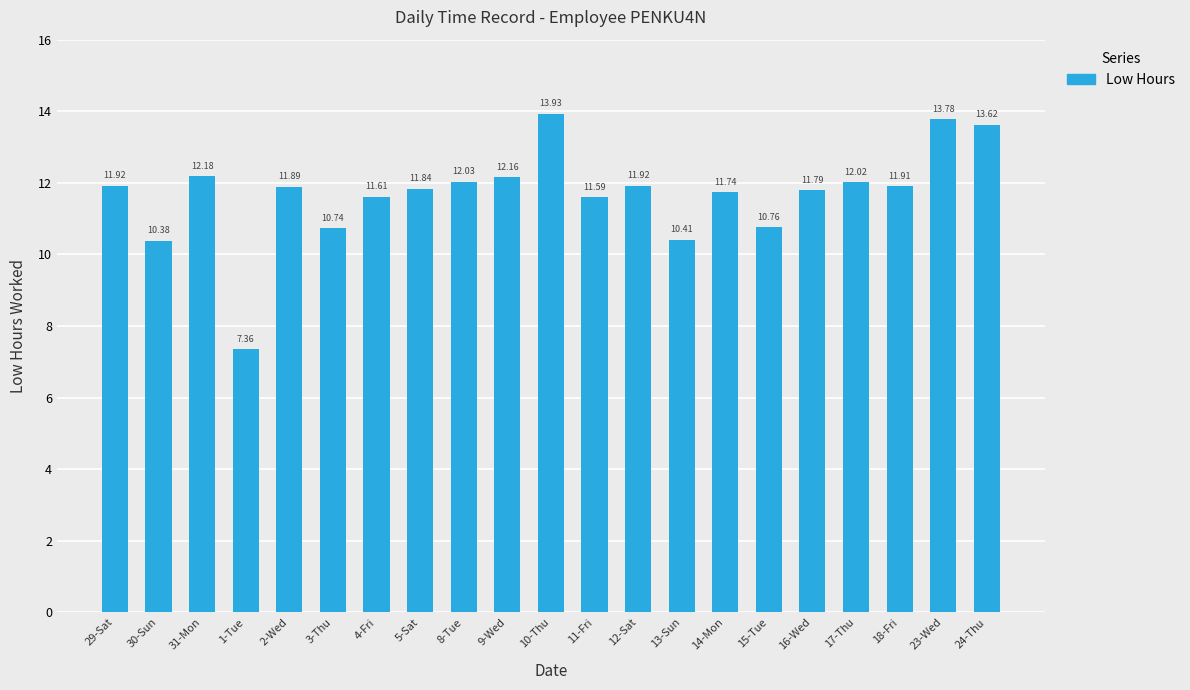

The chart shows a value of 10.4 at 30-Sun. True or false?

True